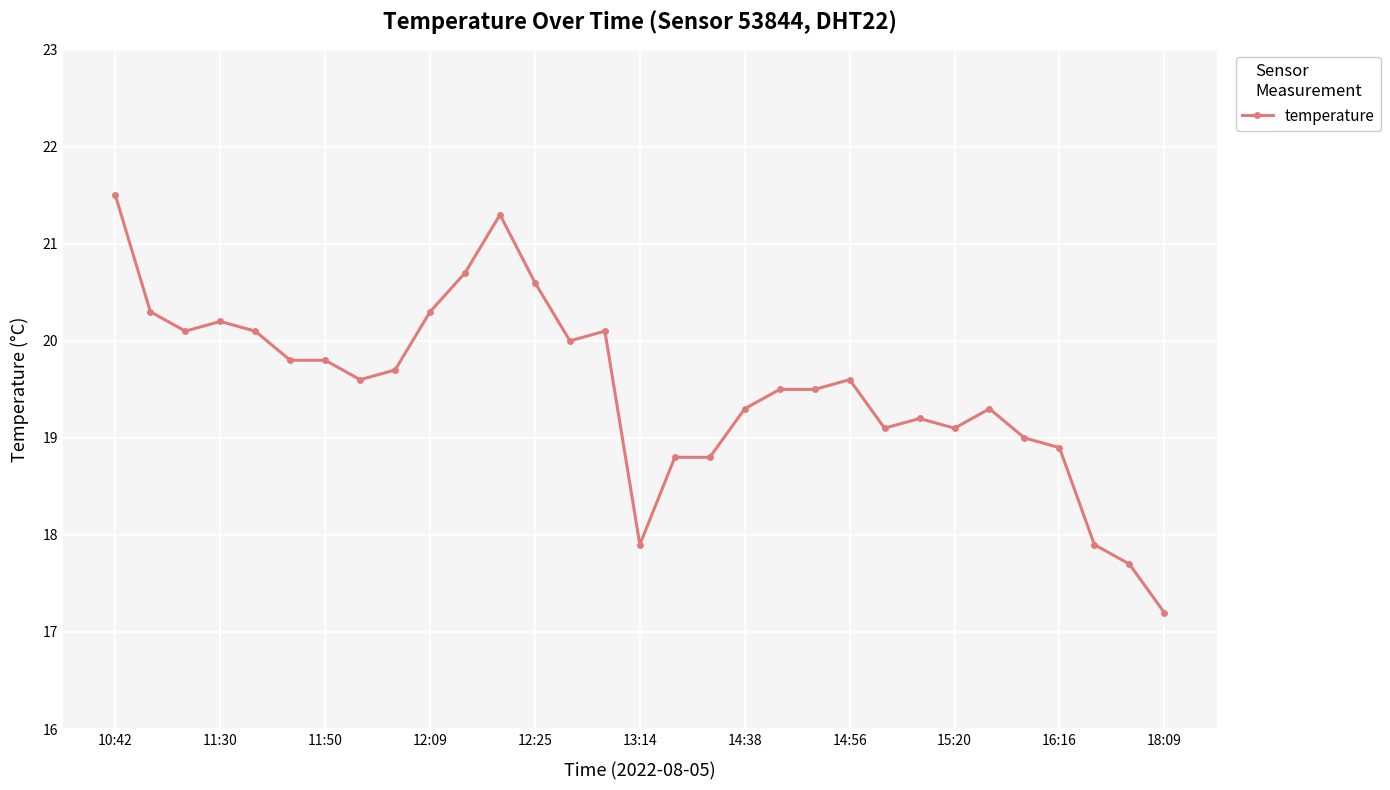

What is the value of the 25th point from the left?

19.1